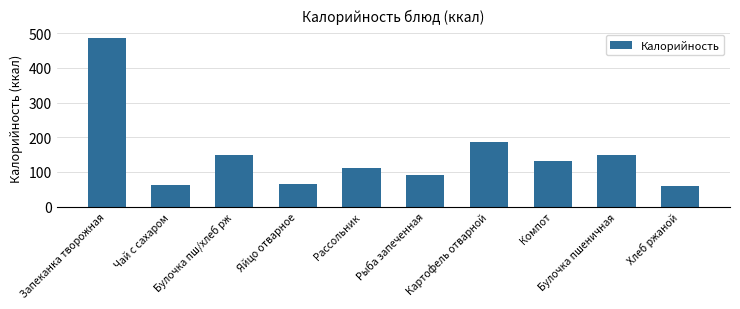

What is the change in value from Картофель отварной to Хлеб ржаной?

-126.2